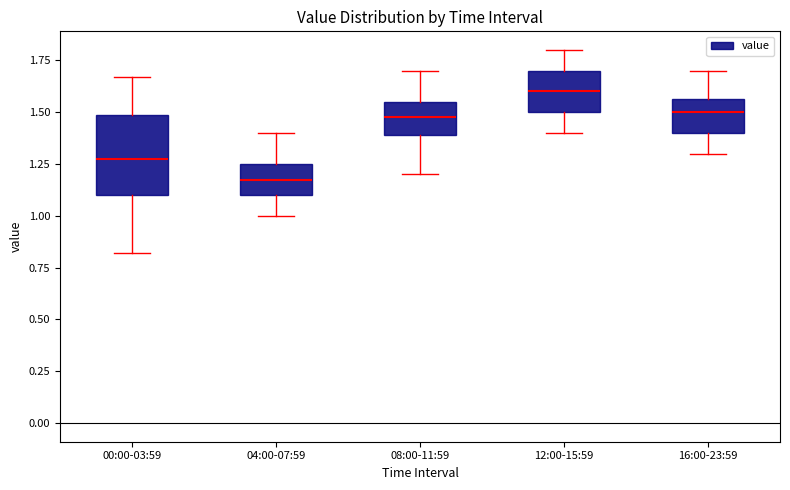

Where is the lower edge of the box for 08:00-11:59 on the y-axis? The values are not printed on the chart, so give them approximately, as read against the axis.

1.40